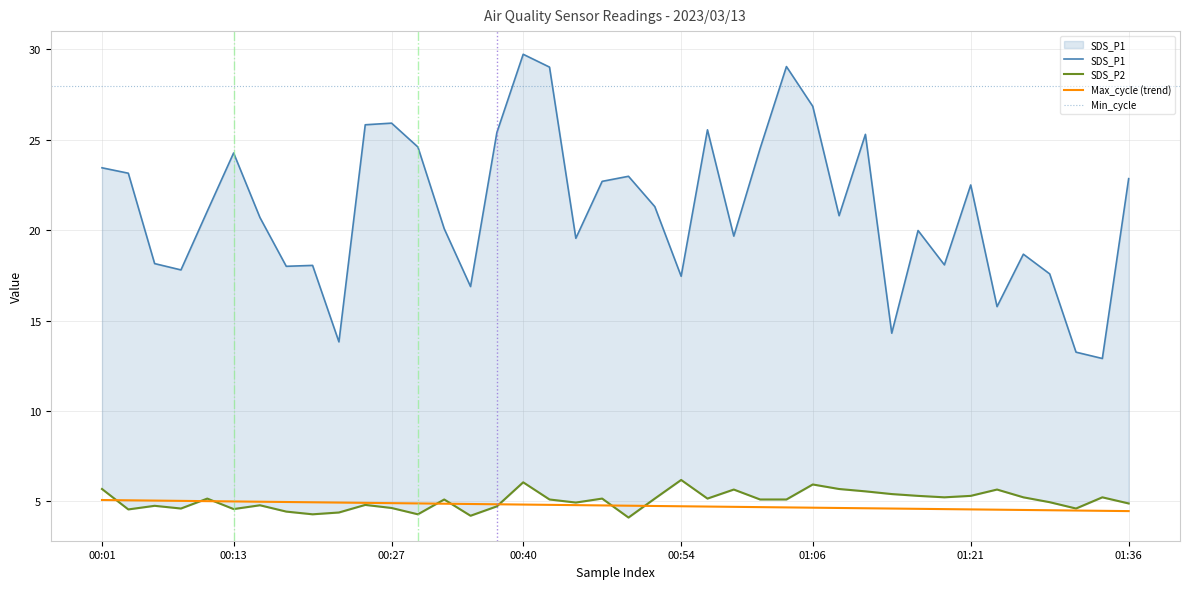

Reading right to left, what are all the values shown in this chart?

SDS_P1: 22.9	12.9	13.2	17.6	18.7	15.8	22.5	18.1	20.0	14.3	25.3	20.8	26.9	29.1	24.5	19.7	25.6	17.4	21.3	23.0	22.7	19.6	29.0	29.7	25.4	16.9	20.1	24.6	25.9	25.8	13.8	18.1	18.0	20.7	24.3	21.1	17.8	18.1	23.1	23.4
SDS_P2: 4.9	5.2	4.6	5.0	5.2	5.7	5.3	5.2	5.3	5.4	5.5	5.7	5.9	5.1	5.1	5.7	5.2	6.2	5.2	4.1	5.2	4.9	5.1	6.0	4.7	4.2	5.1	4.3	4.6	4.8	4.4	4.3	4.4	4.8	4.6	5.2	4.6	4.8	4.5	5.7